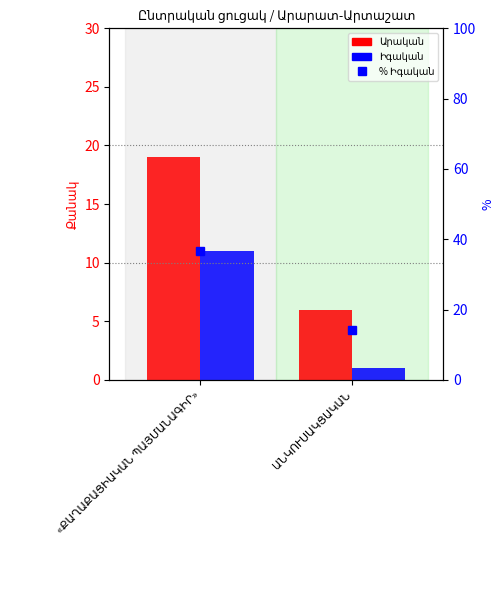

Does the chart contain stacked bars?

No